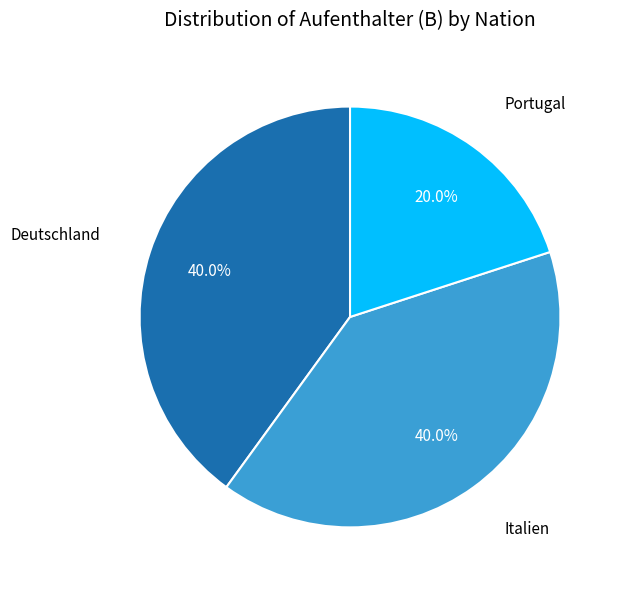

Approximately how many times larger is the value at Deutschland compared to Italien?

1.0